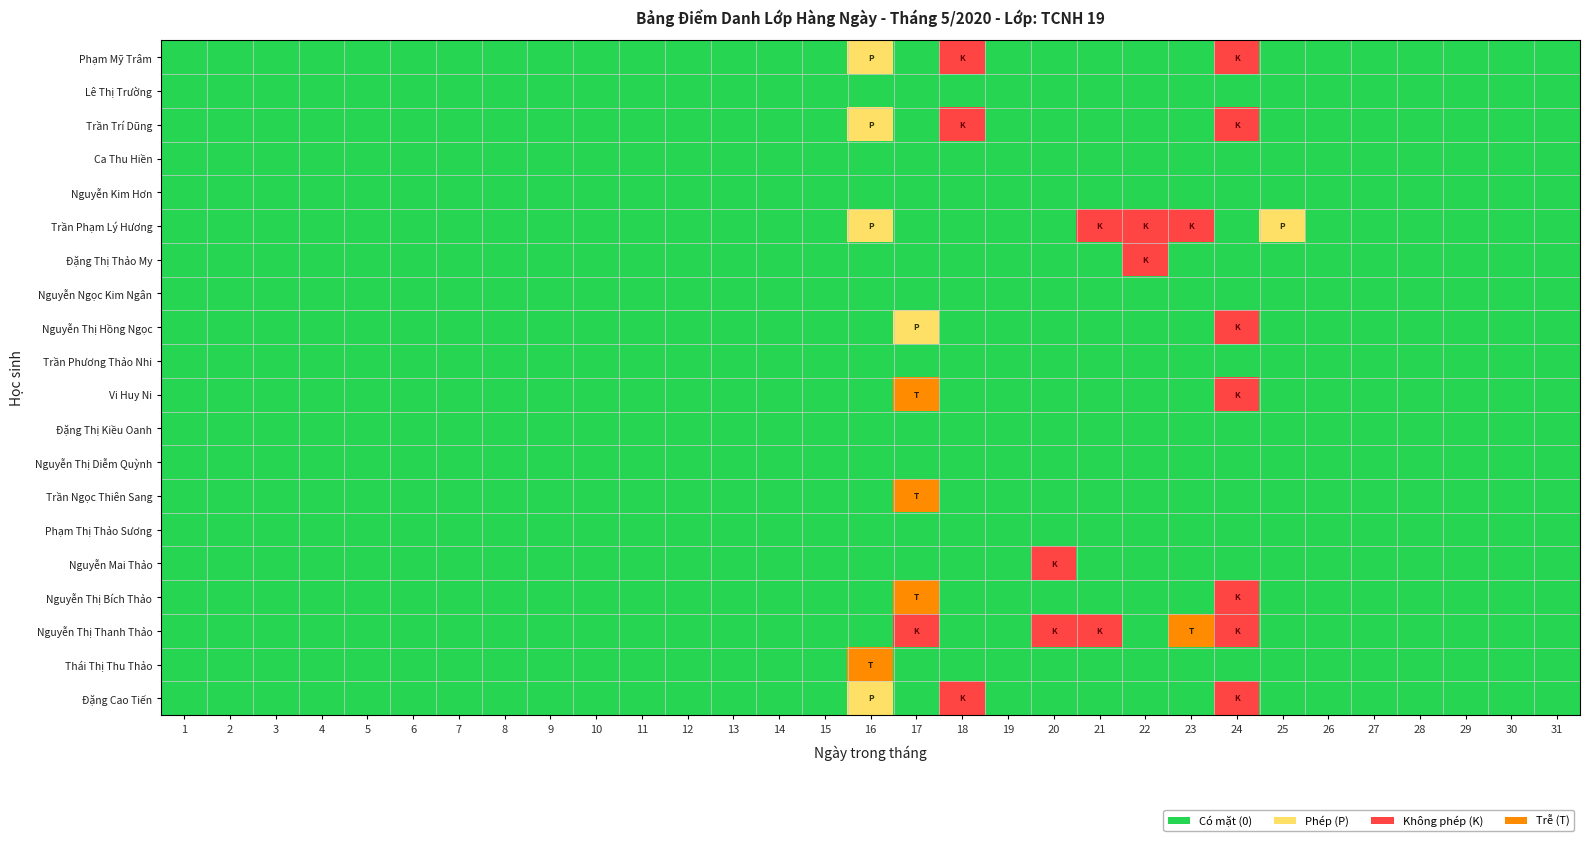

How many series are shown in this chart?

20